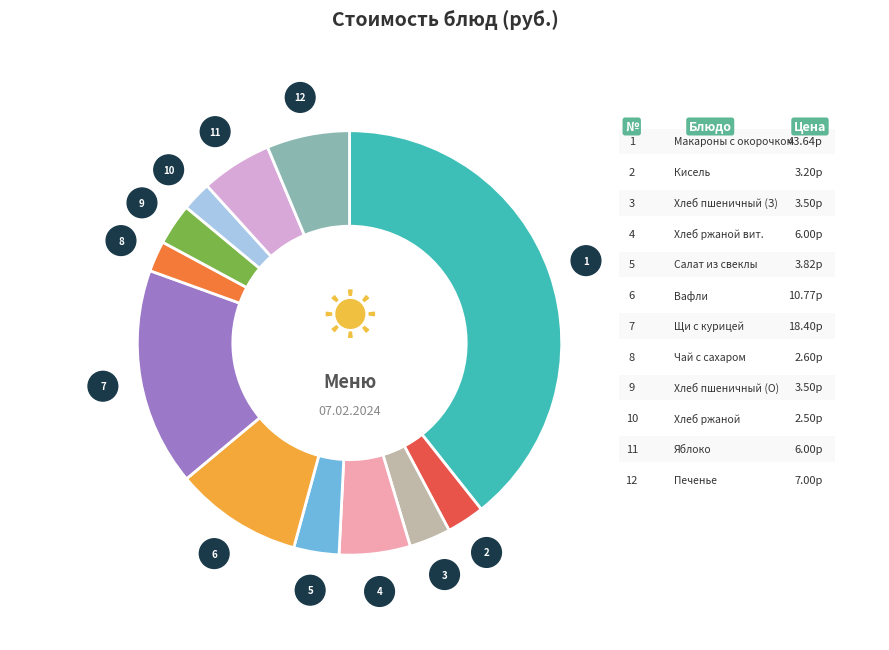

Is there any slice that represents more than half of the pie?

No